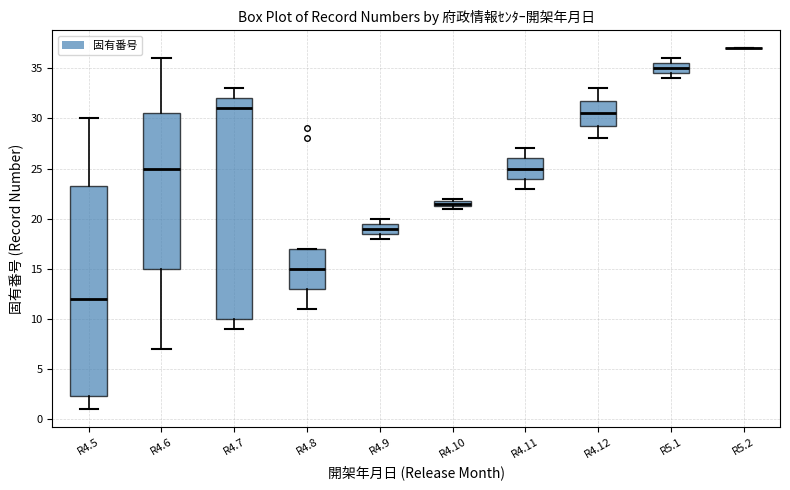

Which box is the tallest, from its lower edge to its upper edge?

R4.7